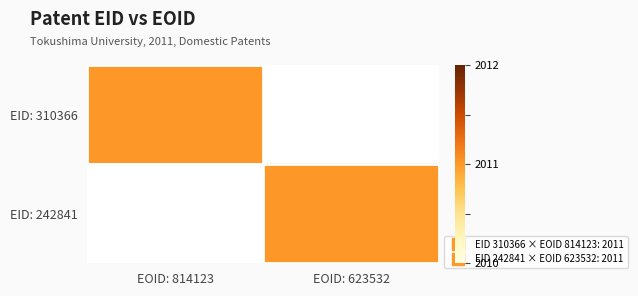

How many categories are shown in the chart?

2